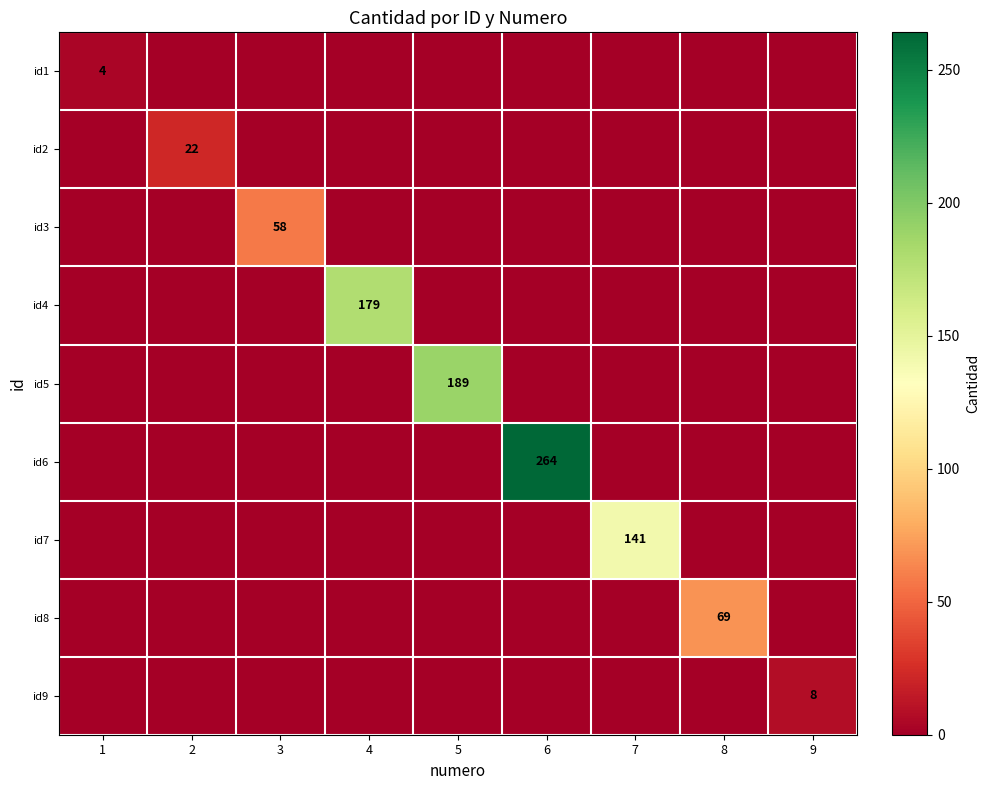

True or false: id6 has a value of 264 at 6.

True